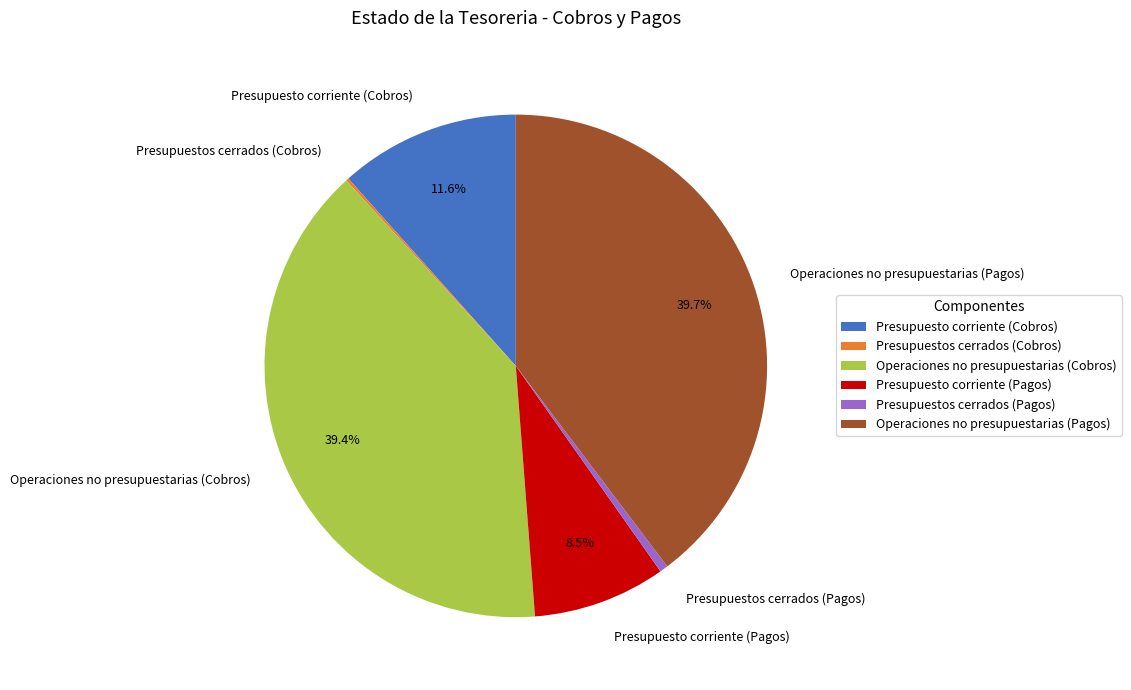

Between Presupuesto corriente (Pagos) and Operaciones no presupuestarias (Cobros), which is larger?

Operaciones no presupuestarias (Cobros)